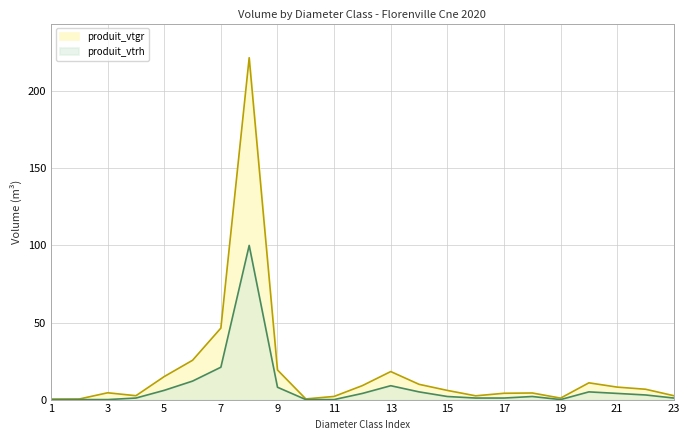

Rank the series at 23 from lowest to highest value.

produit_vtrh, produit_vtgr